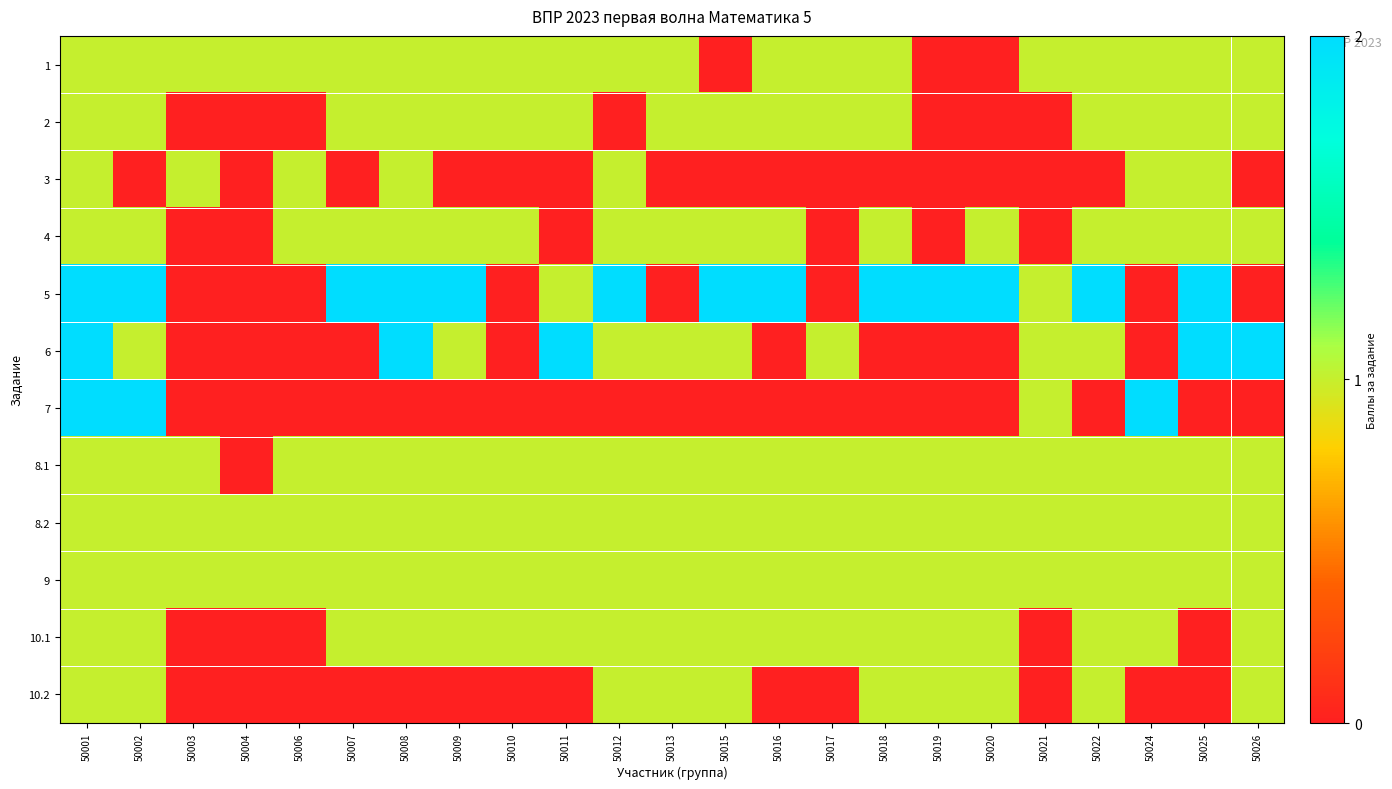

Between 50024 and 50011, which is larger?

50024